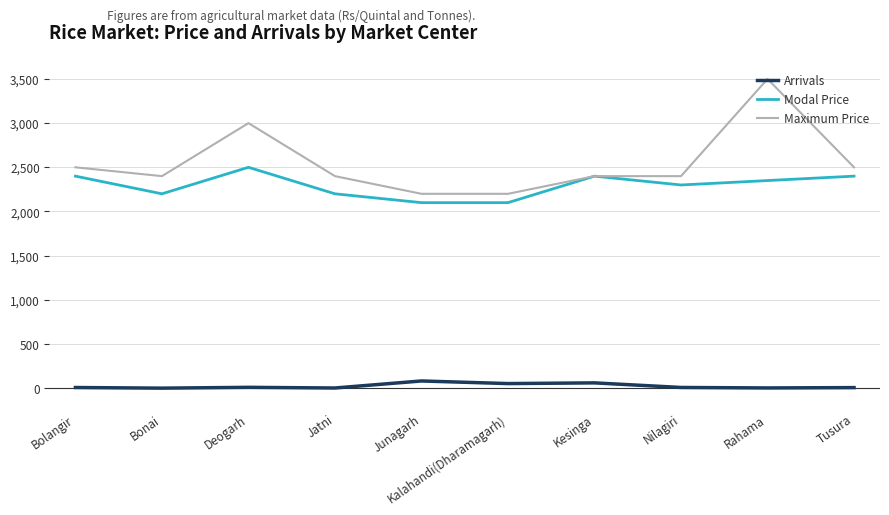

What are all the series names shown in the legend?

Arrivals, Modal Price, Maximum Price